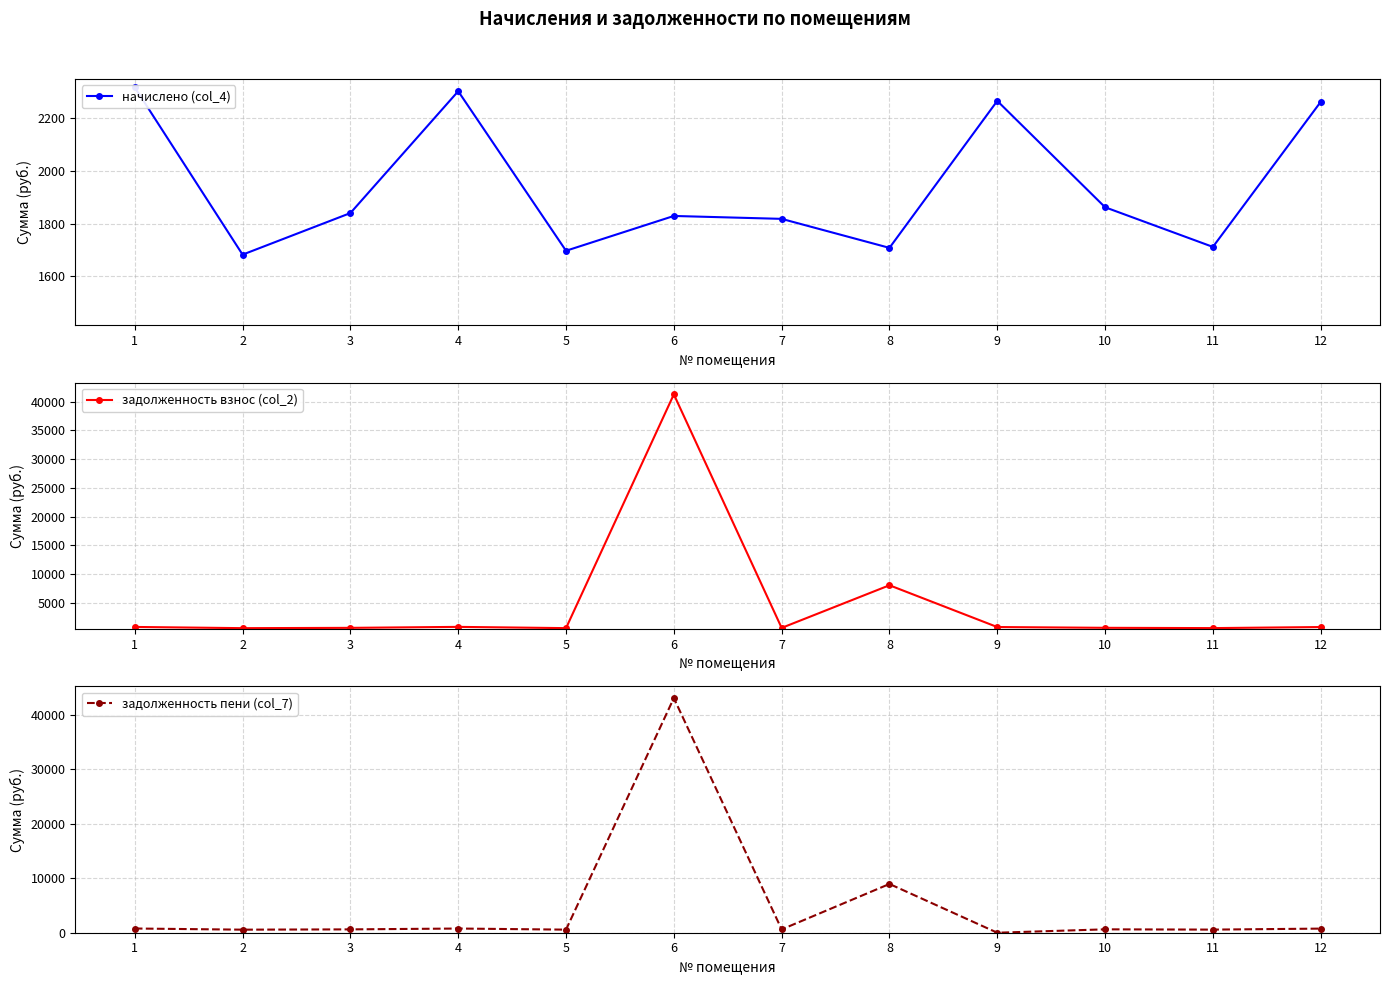

True or false: задолженность взнос (col_2) and задолженность пени (col_7) cross at least once.

True